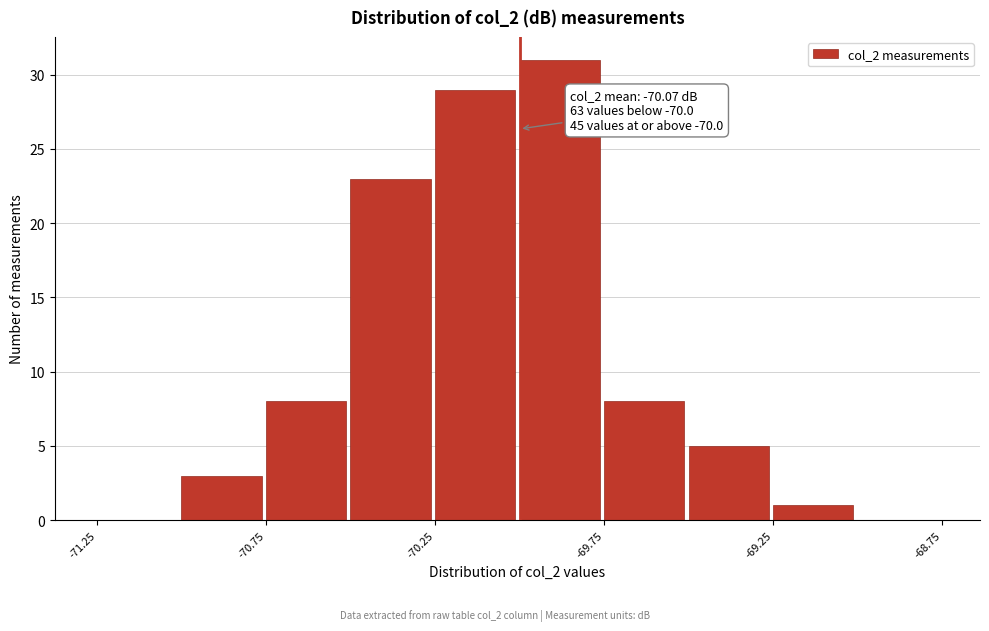

Which range on the x-axis has the tallest bar?

-70.00 to -69.75